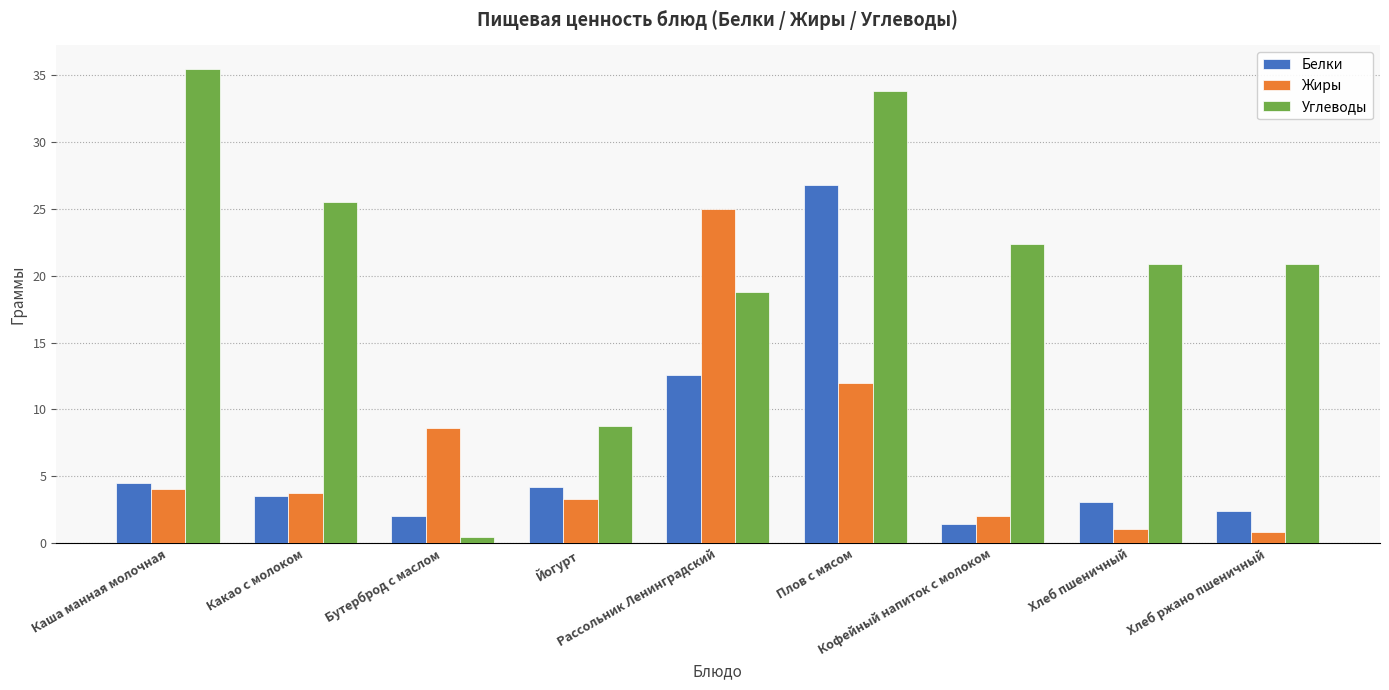

At how many categories does at least one series exceed 19?

7